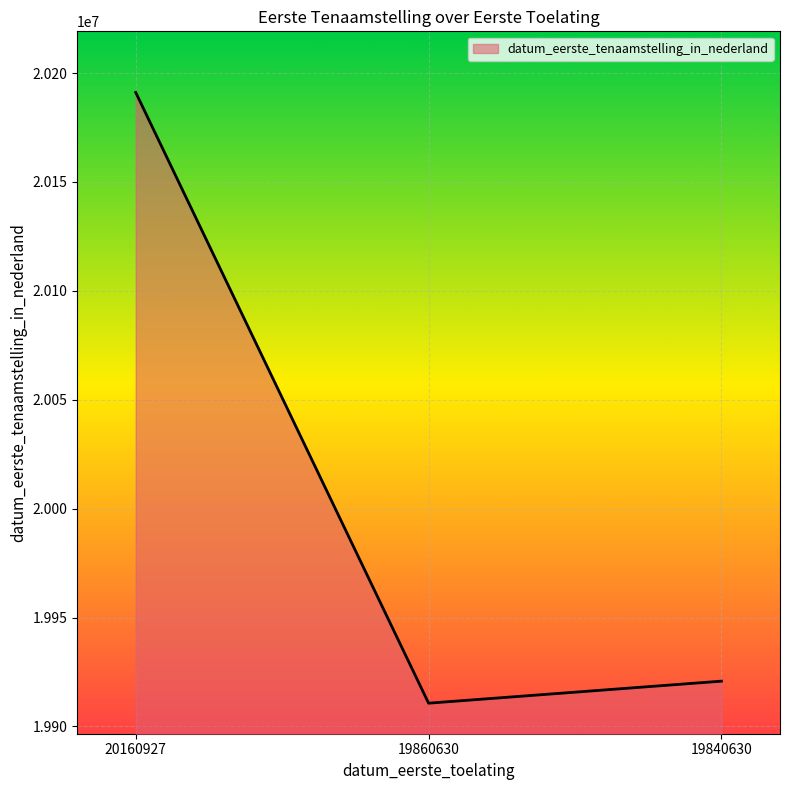

Which label corresponds to the smallest value in the chart?

19860630